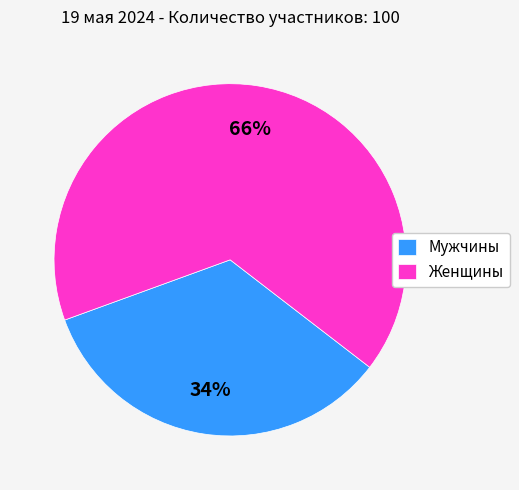

Do Женщины and Мужчины together represent more than half of the pie?

Yes